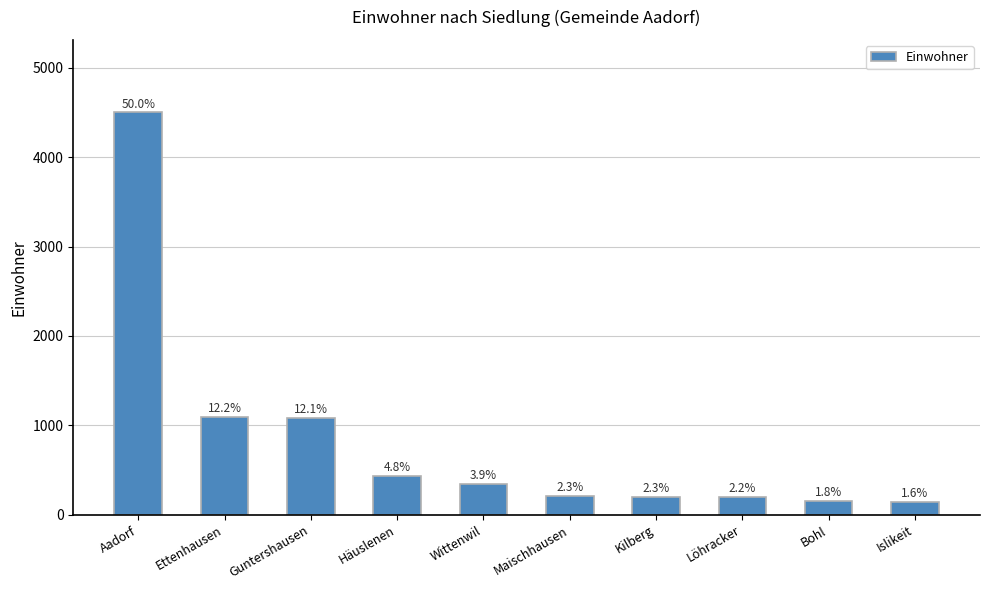

What is the approximate value at Maischhausen, to the nearest 10?

210